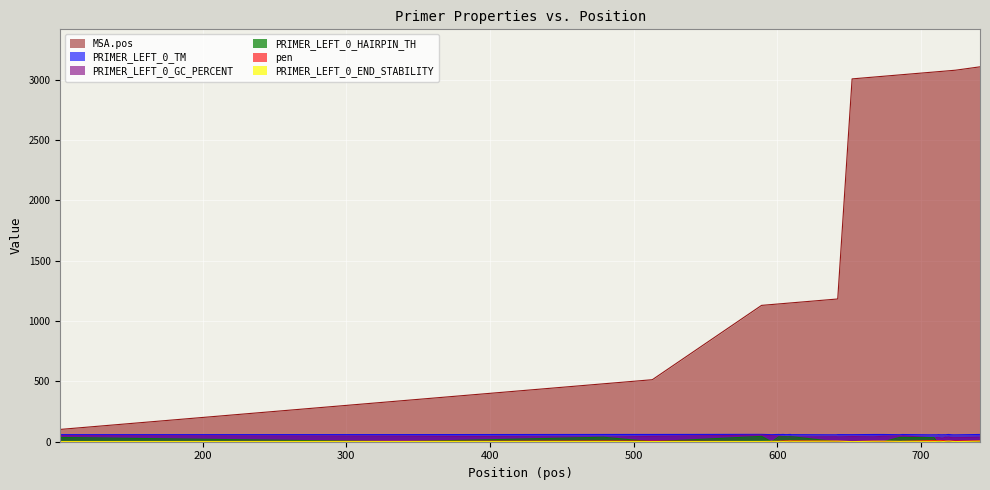

Between 707 and 722, which series saw the biggest shift?

PRIMER_LEFT_0_HAIRPIN_TH